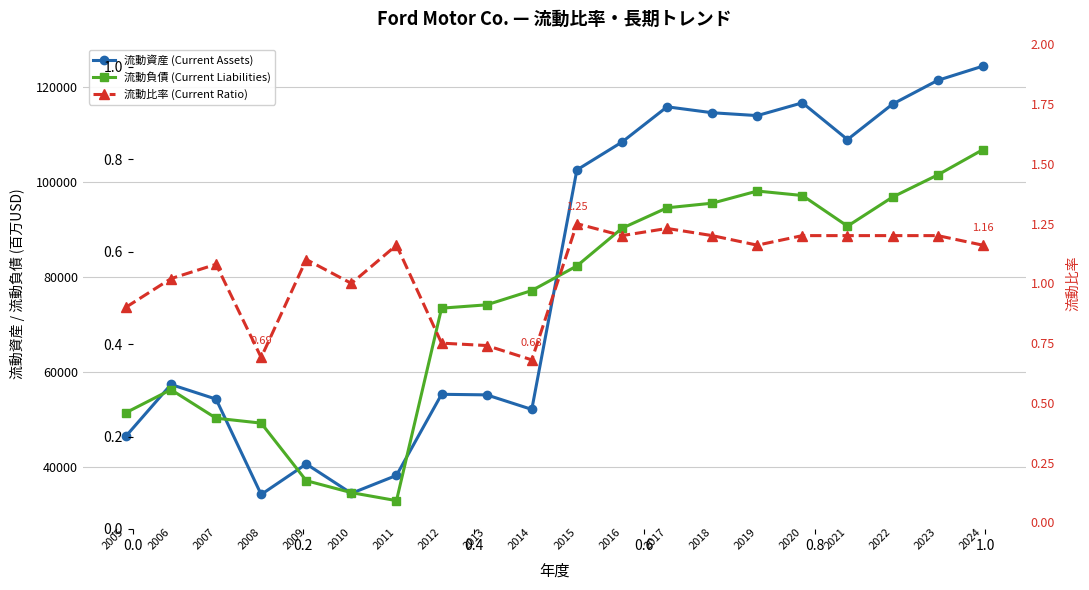

Which series has the widest spread of values?

流動資産 (Current Assets)